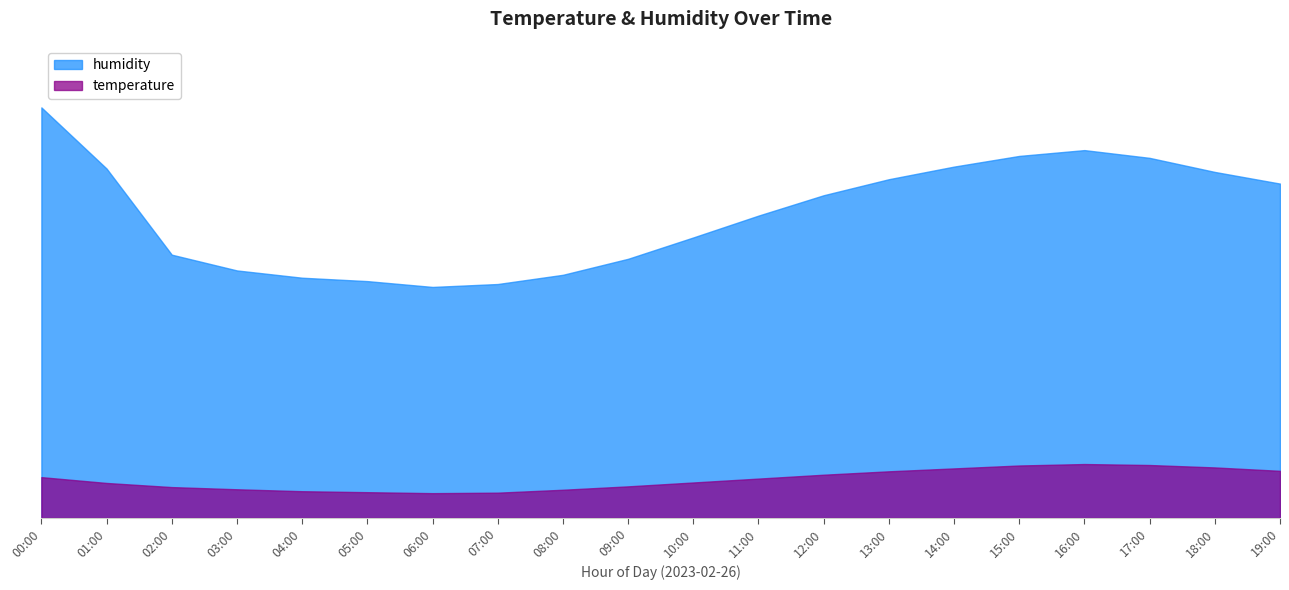

In humidity, how many points are higher than both neighbors (excluding endpoints)?

1